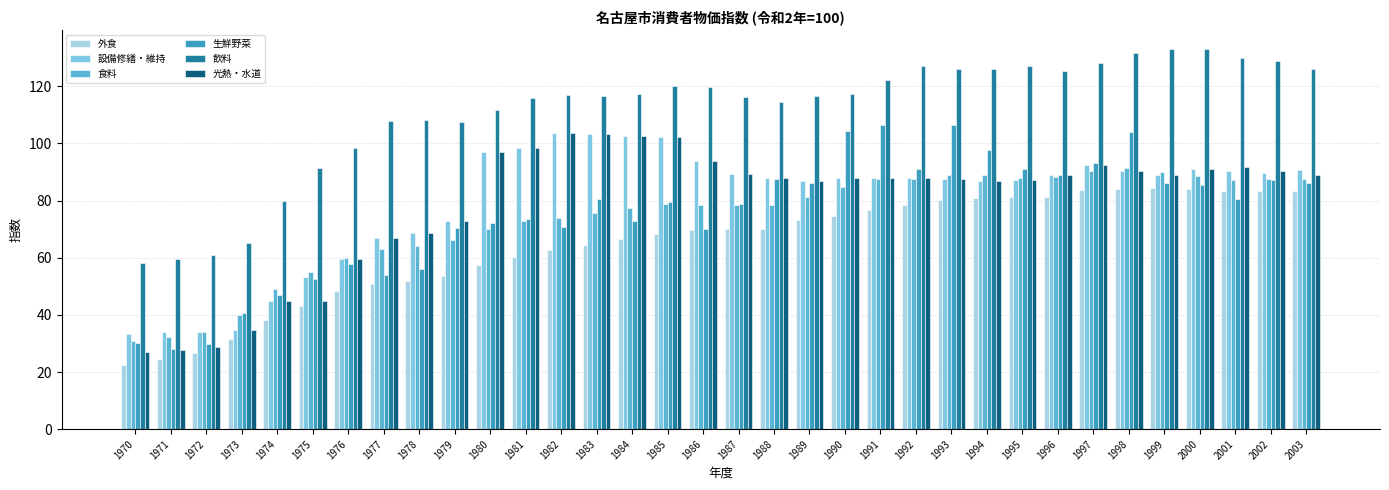

Which series has the widest spread of values?

生鮮野菜